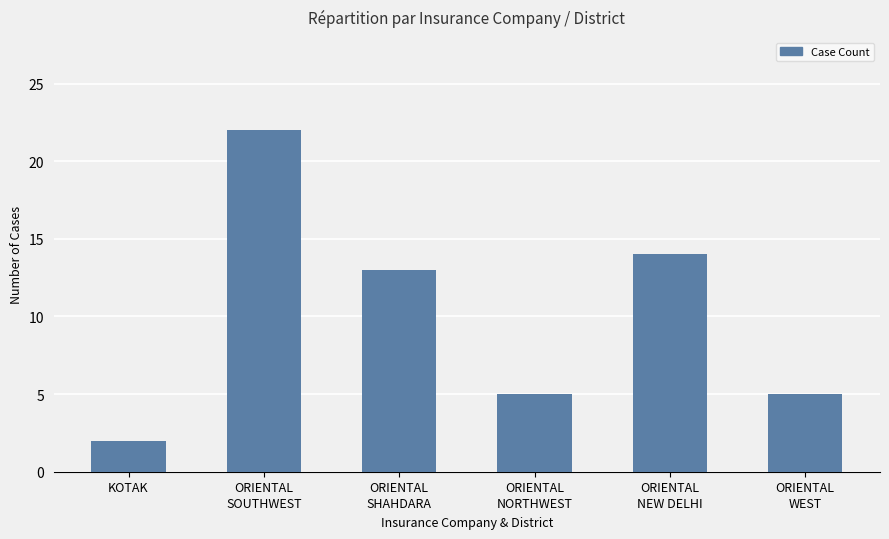

What is the sum of all values?

61